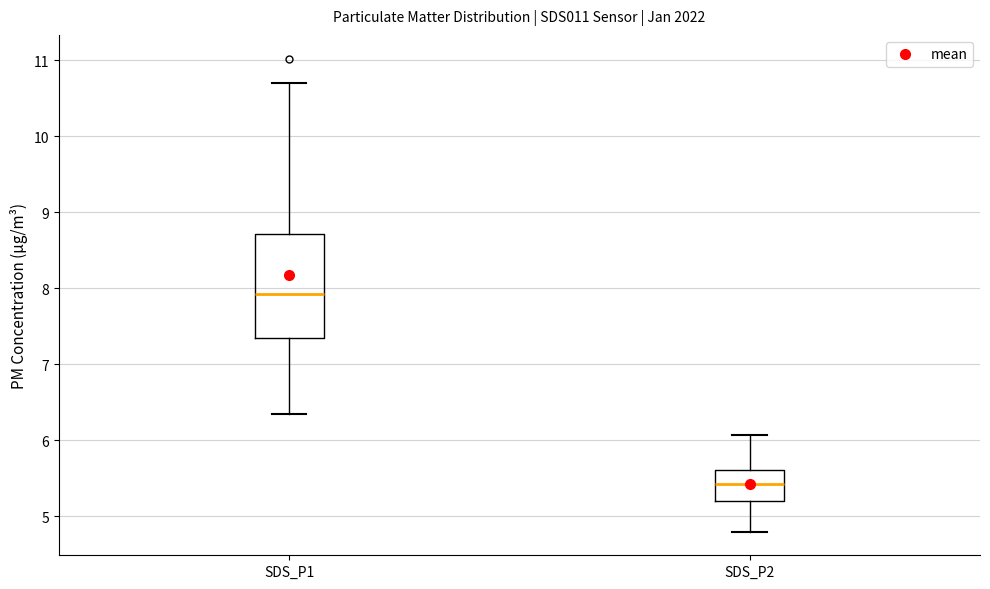

Which box's median line is the lowest?

SDS_P2